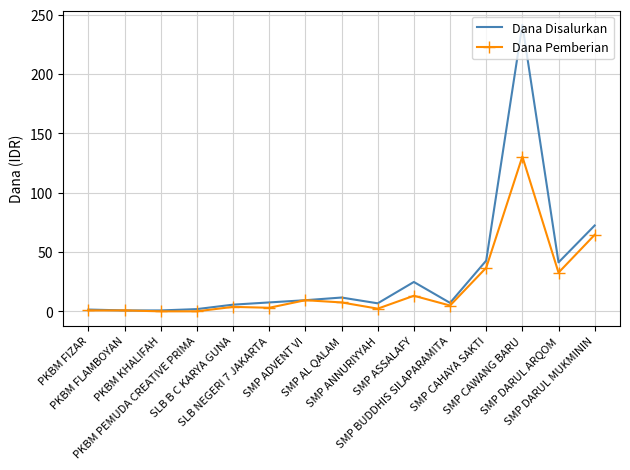

What is the maximum value for Dana Pemberian?

130.5